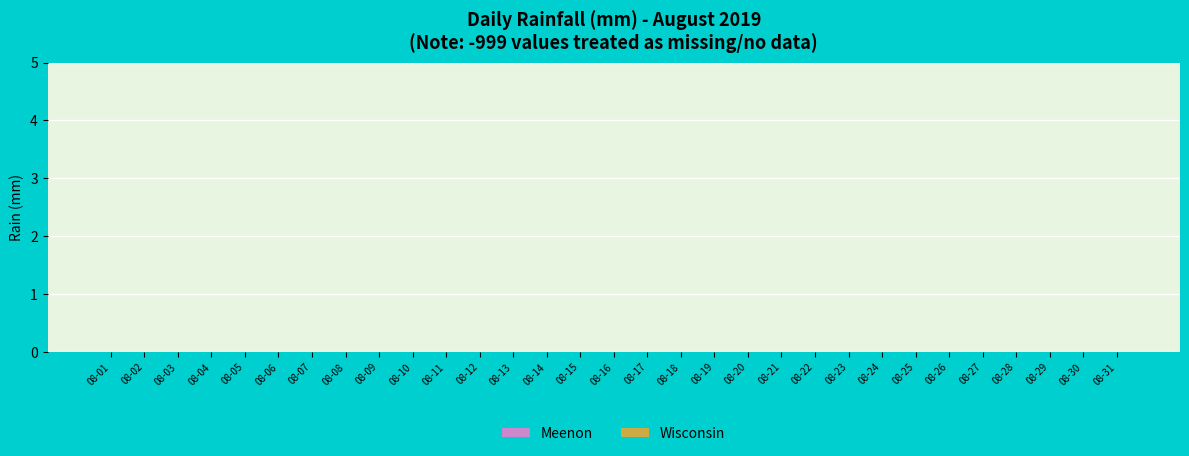

What are all the series names shown in the legend?

Meenon, Wisconsin